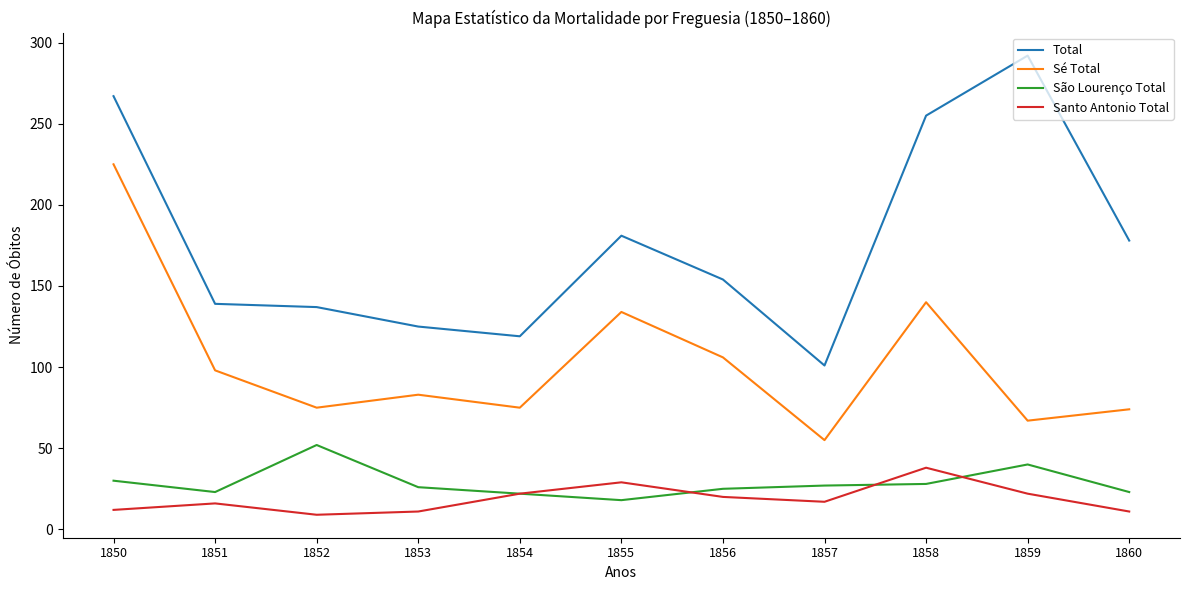

What is the smallest value displayed?

9